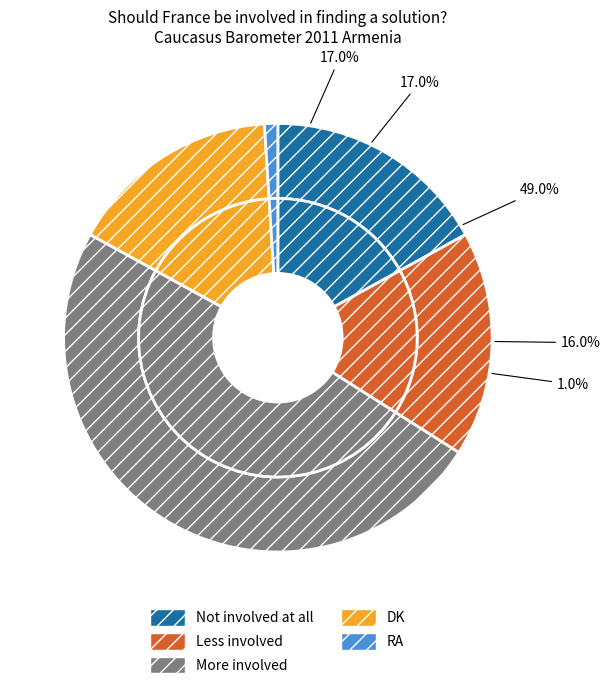

To the nearest percent, what portion does Not involved at all represent?

17%